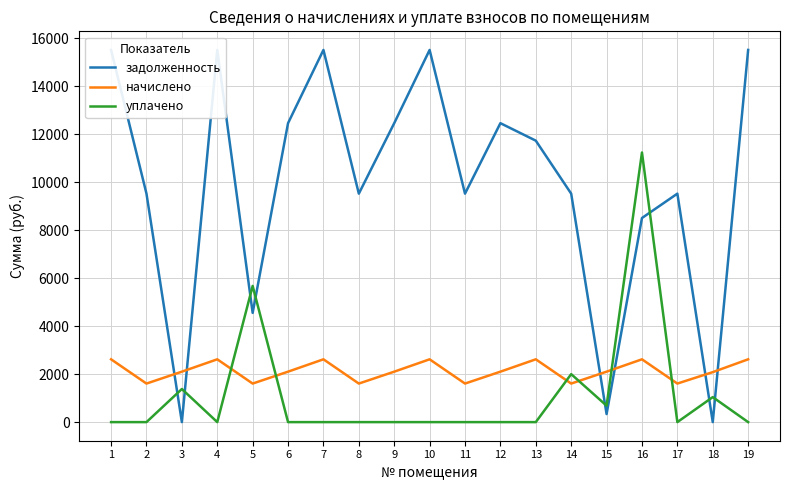

True or false: уплачено and задолженность cross at least once.

True